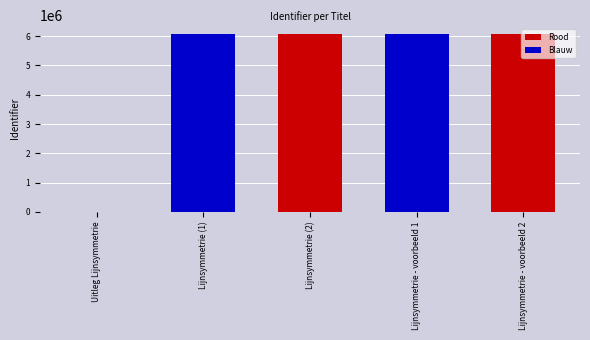

How many distinct data groups are displayed?

2